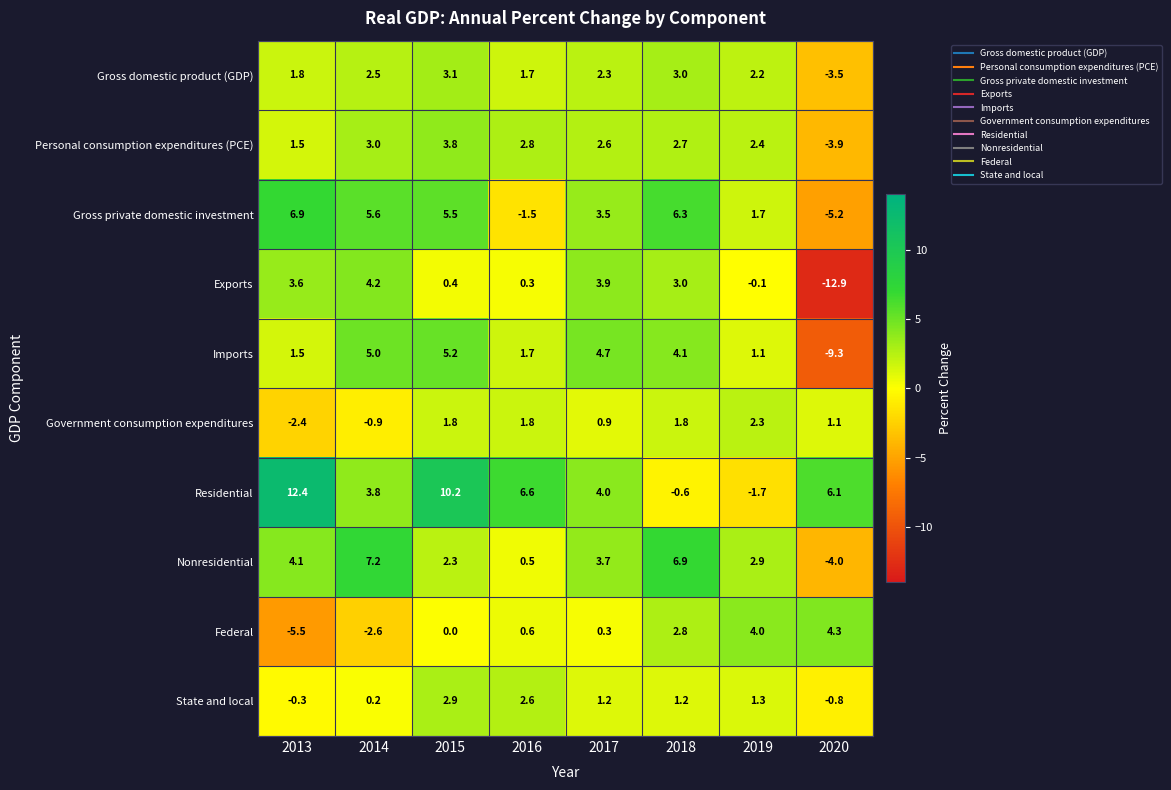

Which series has the widest spread of values?

Exports